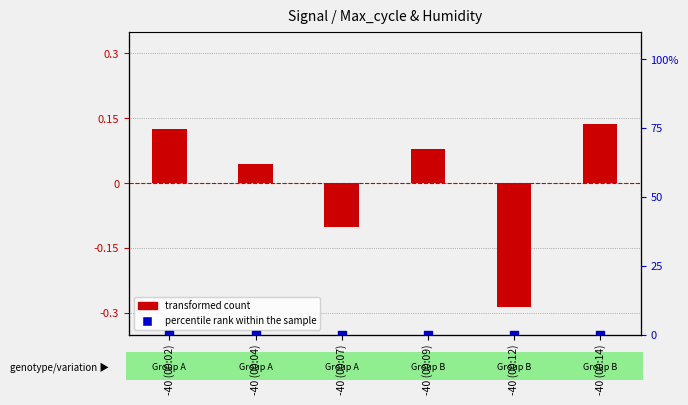

Which series contains the lowest Y value?

transformed count